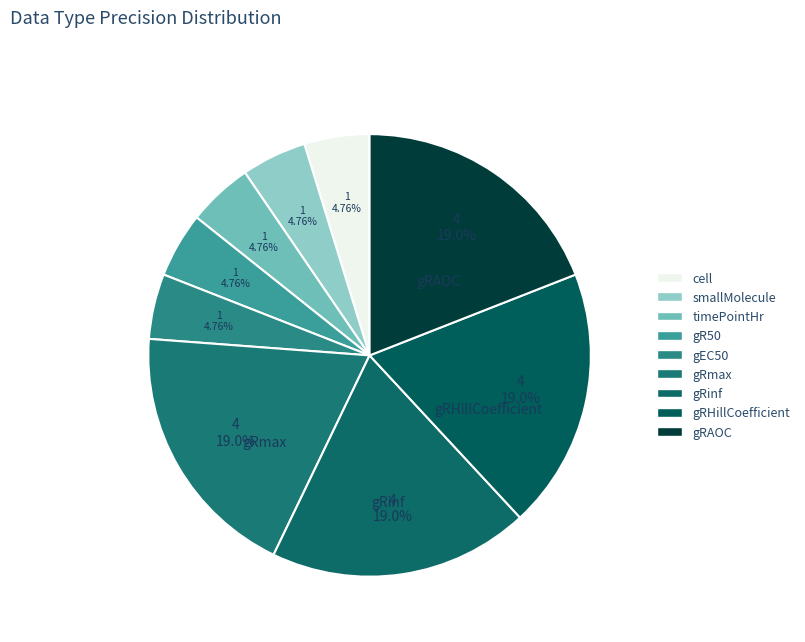

To the nearest percent, what is the average slice percentage?

11%